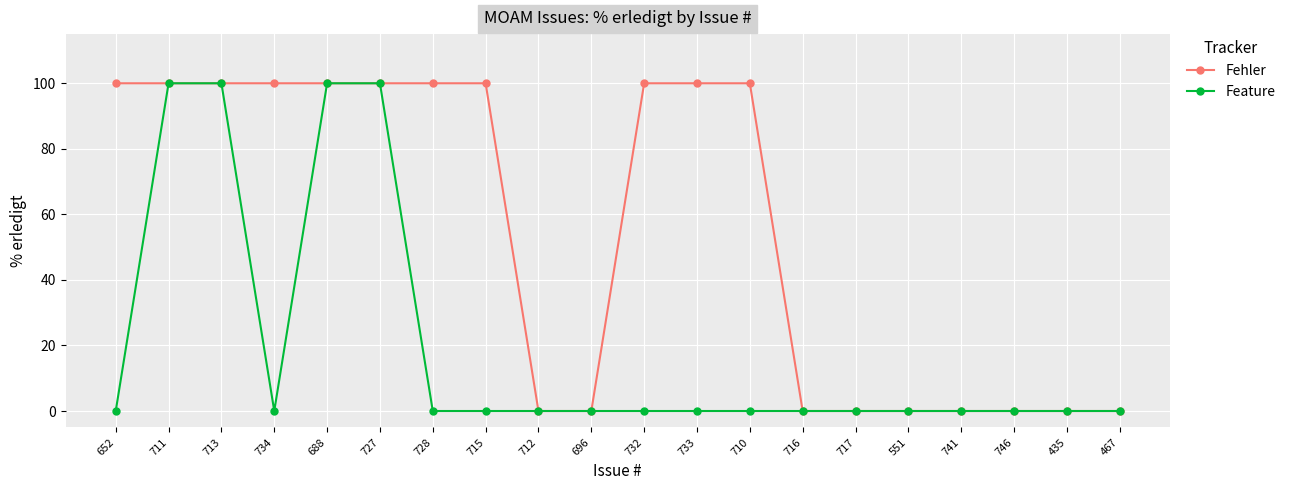

The value of Fehler at 712 is -34. True or false?

False